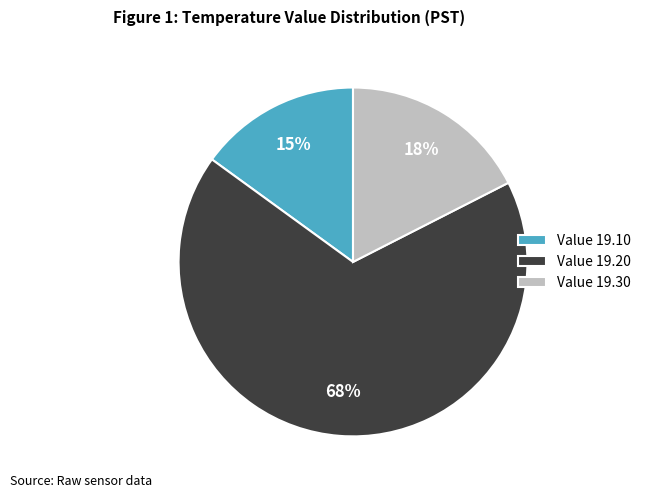

Is it true that Value 19.30 is 17% of the pie?

True